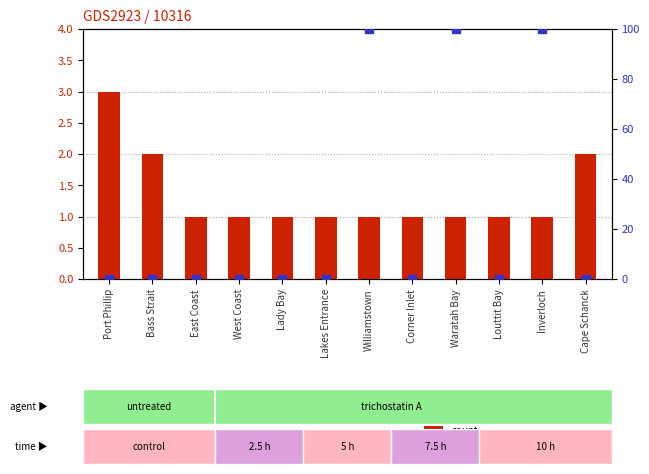

Which series reaches the minimum Y coordinate?

percentile rank within the sample